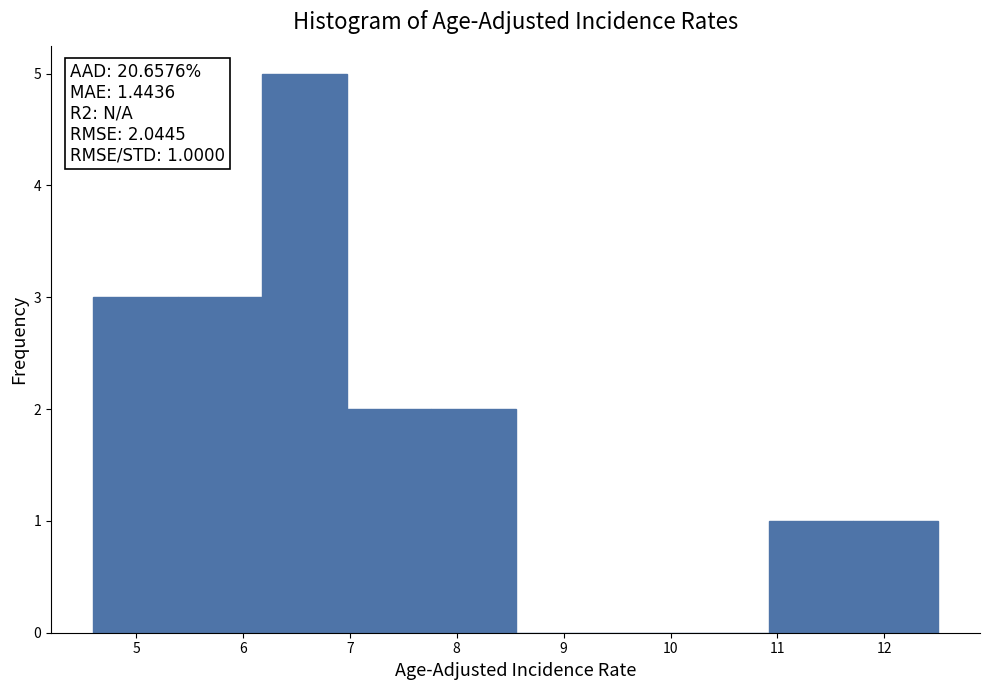

Over which range of the x-axis is the bar tallest?

6.18 to 6.97